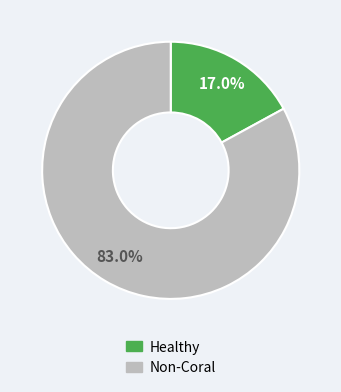

Is there any slice that represents more than half of the pie?

Yes